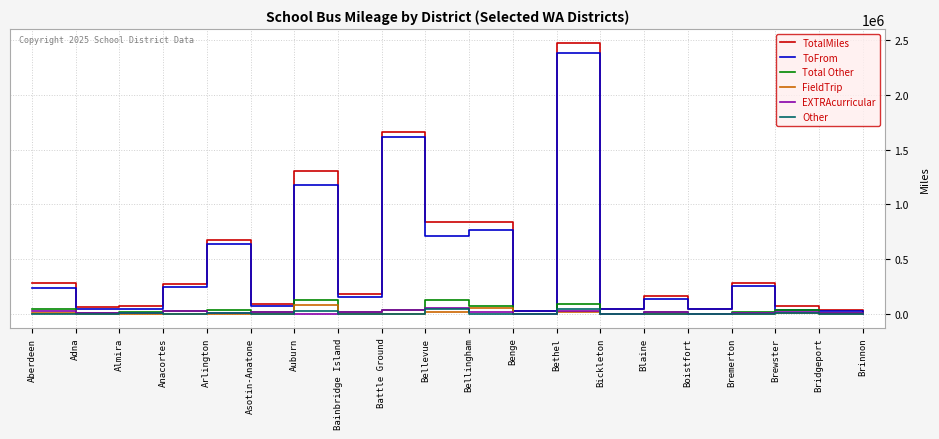

Which series has the widest spread of values?

TotalMiles